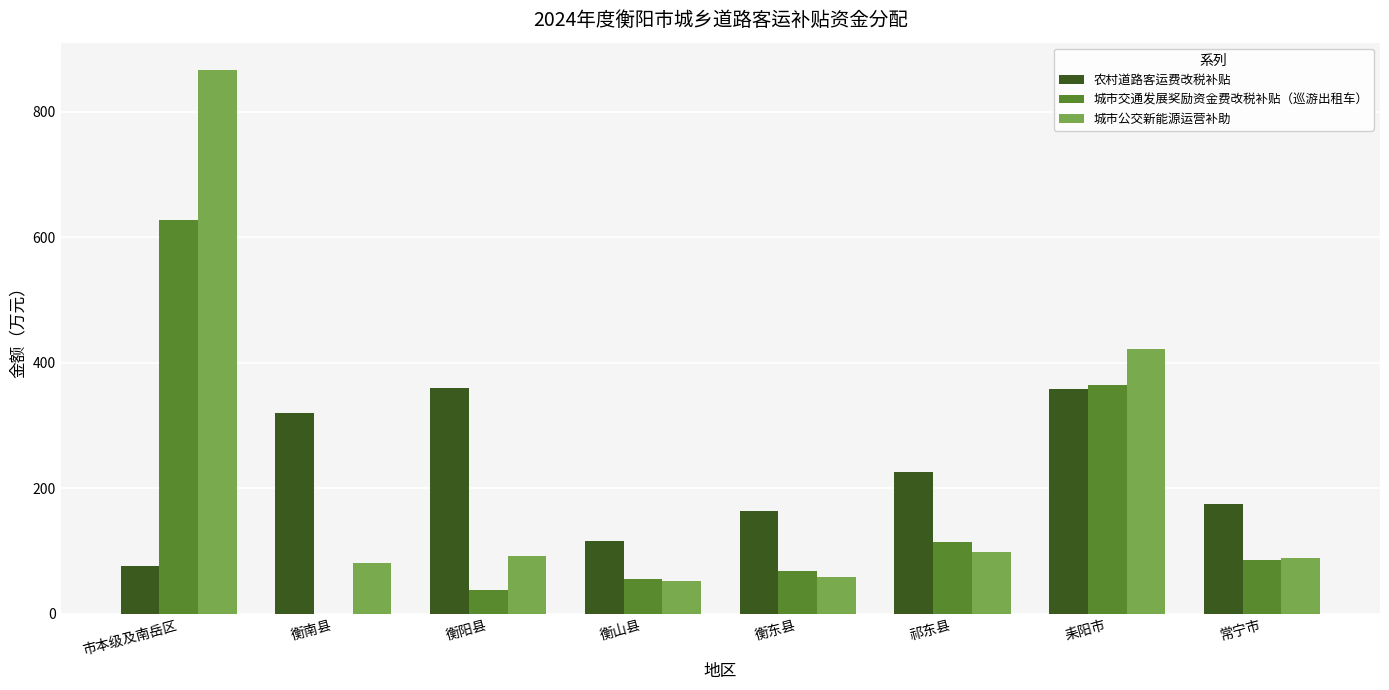

What is the average value of the 城市公交新能源运营补助 series?

219.9